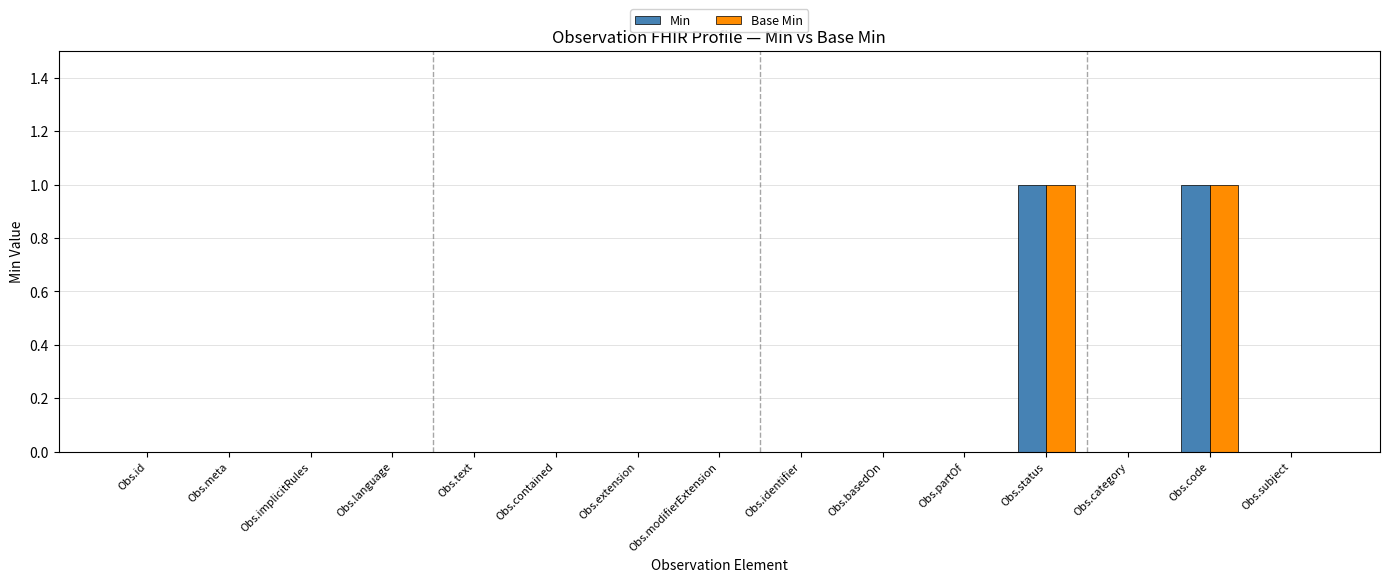

True or false: Base Min has a value of 1 at Obs.extension.

False